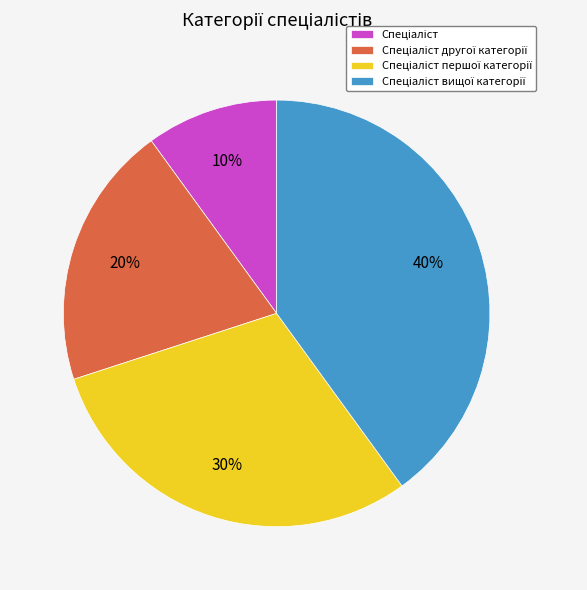

To the nearest percent, what is the difference between the largest and smallest slice percentages?

30%